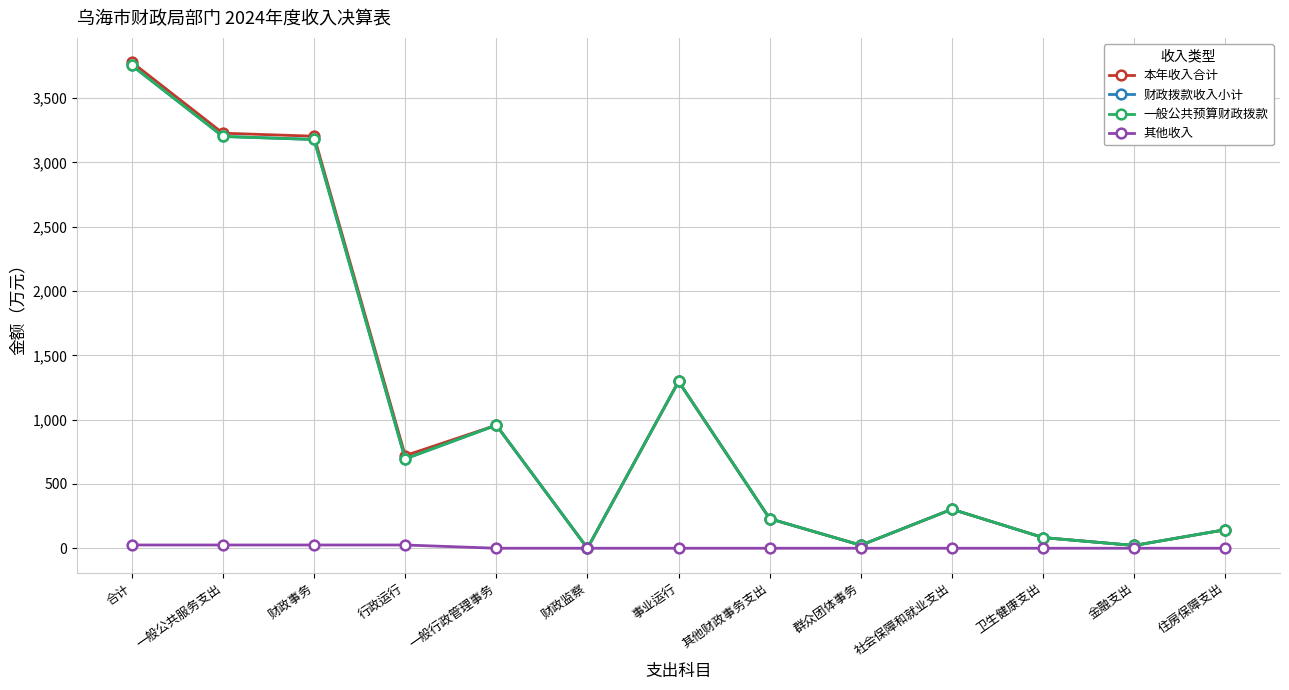

True or false: 一般公共预算财政拨款 and 财政拨款收入小计 intersect in this chart.

False